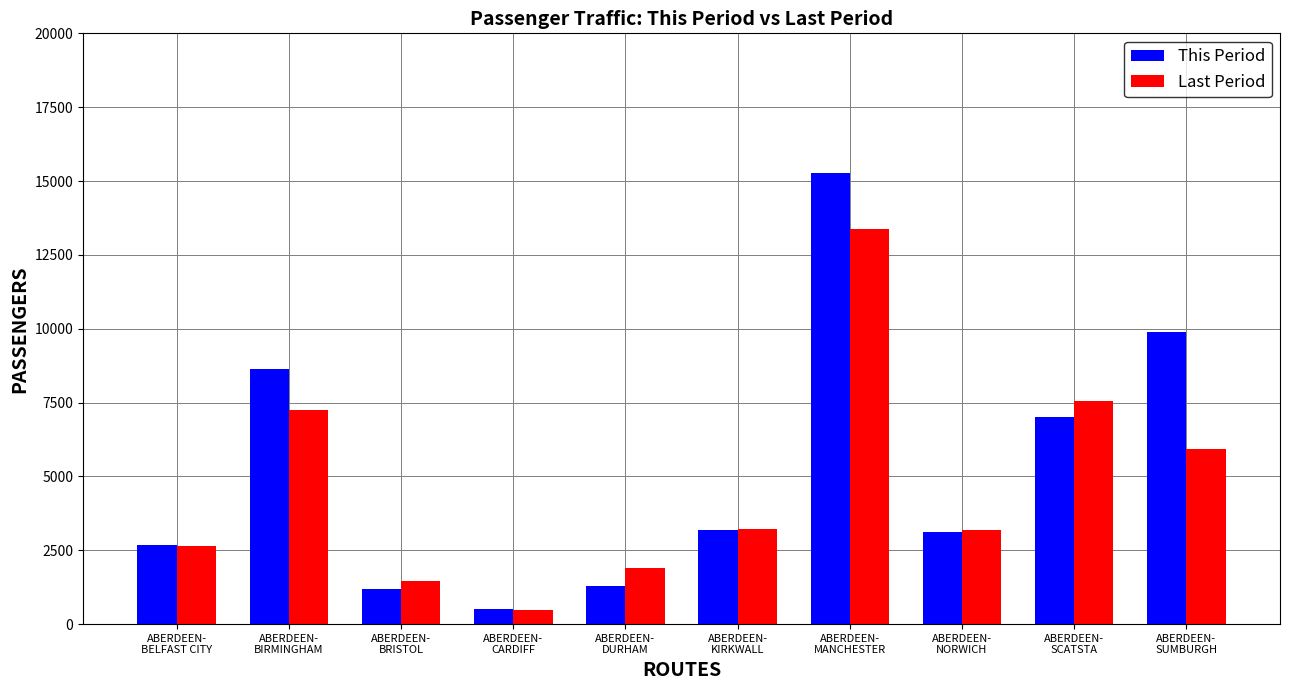

Which series has the largest range (max minus min)?

This Period